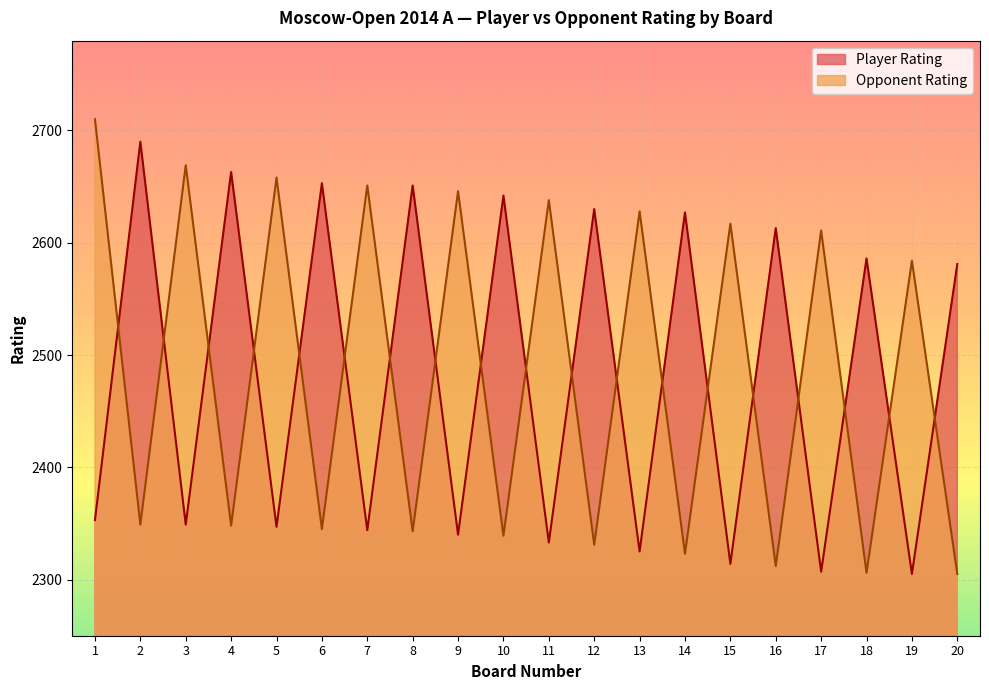

Where is the first local minimum for Player Rating?

3